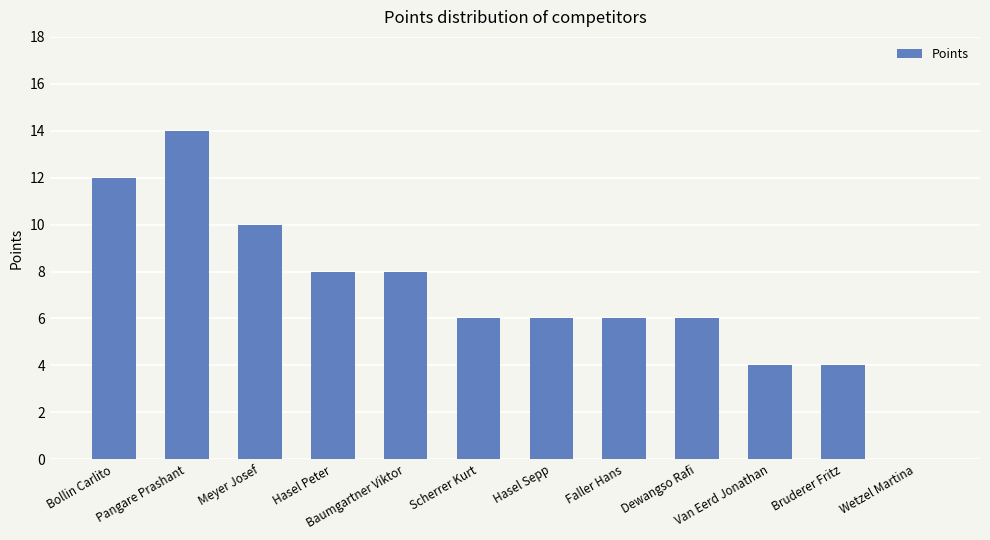

Reading left to right, what are all the values shown in this chart?

12	14	10	8	8	6	6	6	6	4	4	0